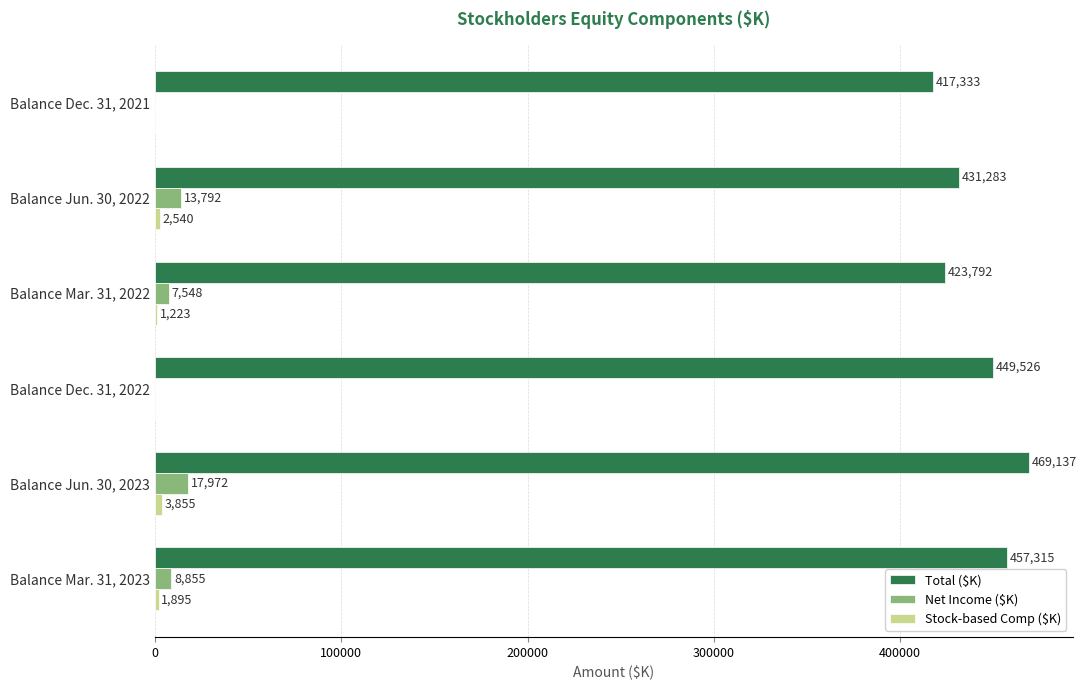

The value of Total ($K) at Balance Mar. 31, 2023 is 638365. True or false?

False